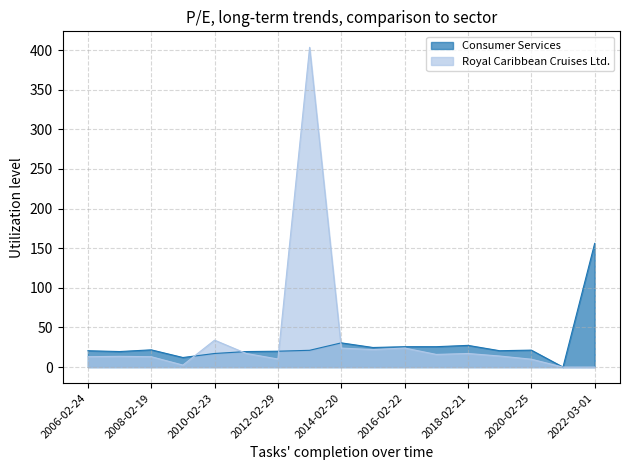

What is the label of the 9th point from the right?

2014-02-20